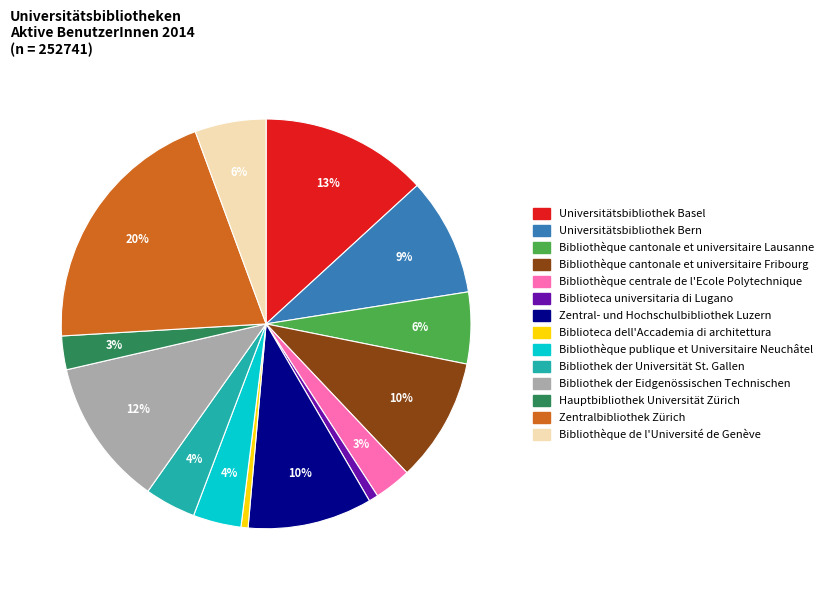

What is the largest slice in the pie chart?

Zentralbibliothek Zürich